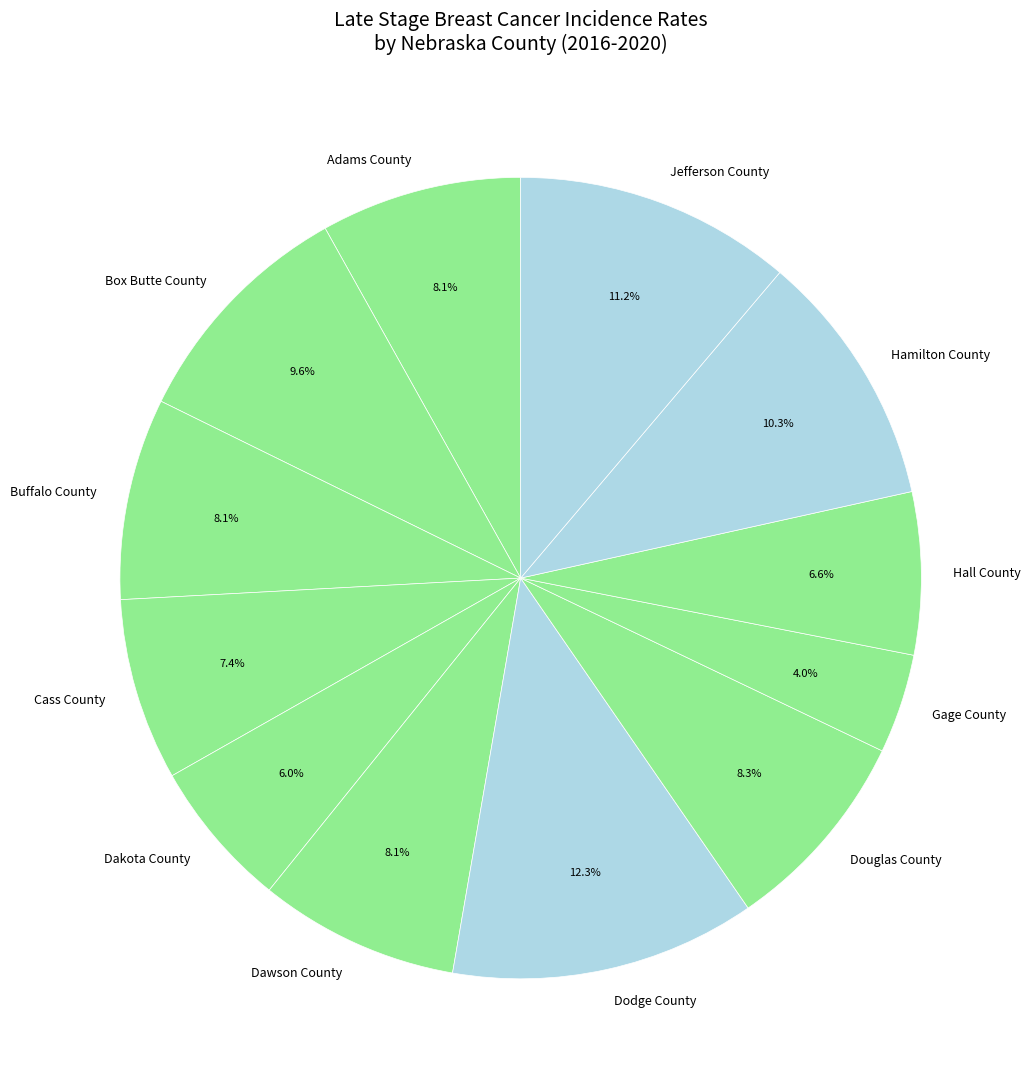

True or false: Cass County accounts for 7% of the total.

True